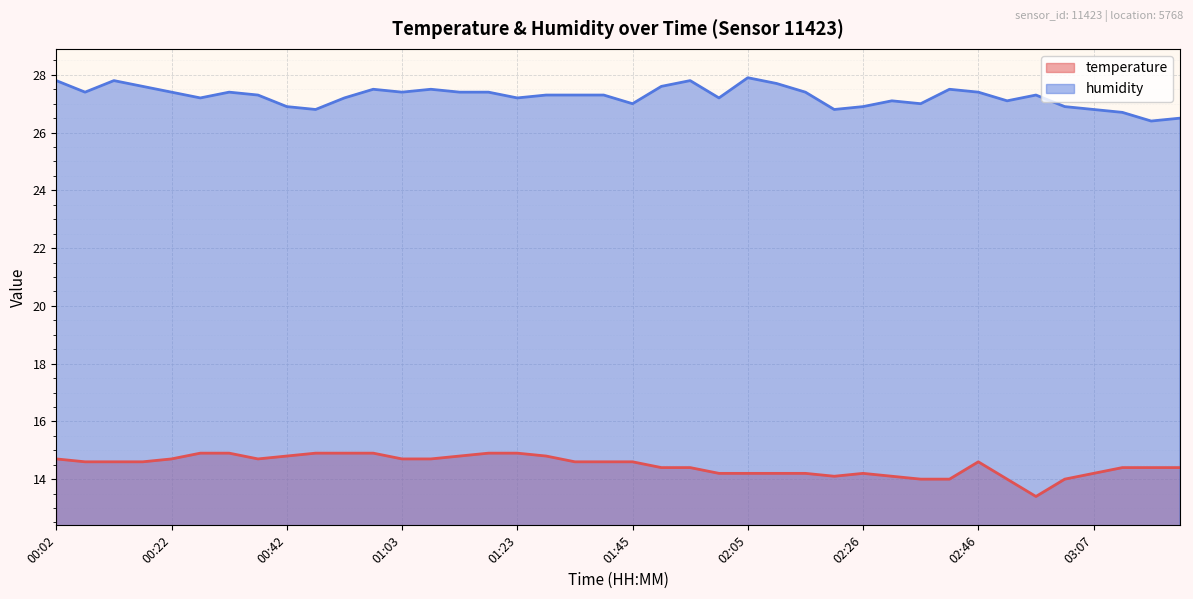

What is the total value across all series at 02:00?

41.4